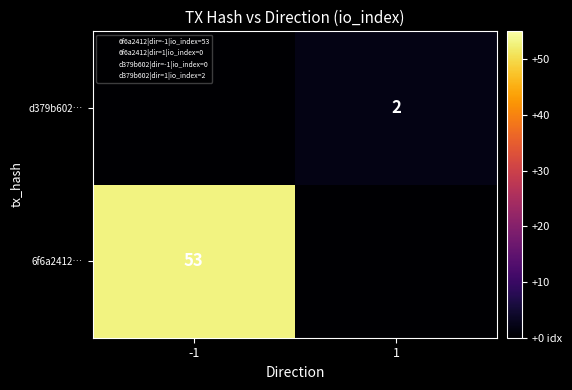

What value does the 6f6a2412… series have at -1, to the nearest 10?

50